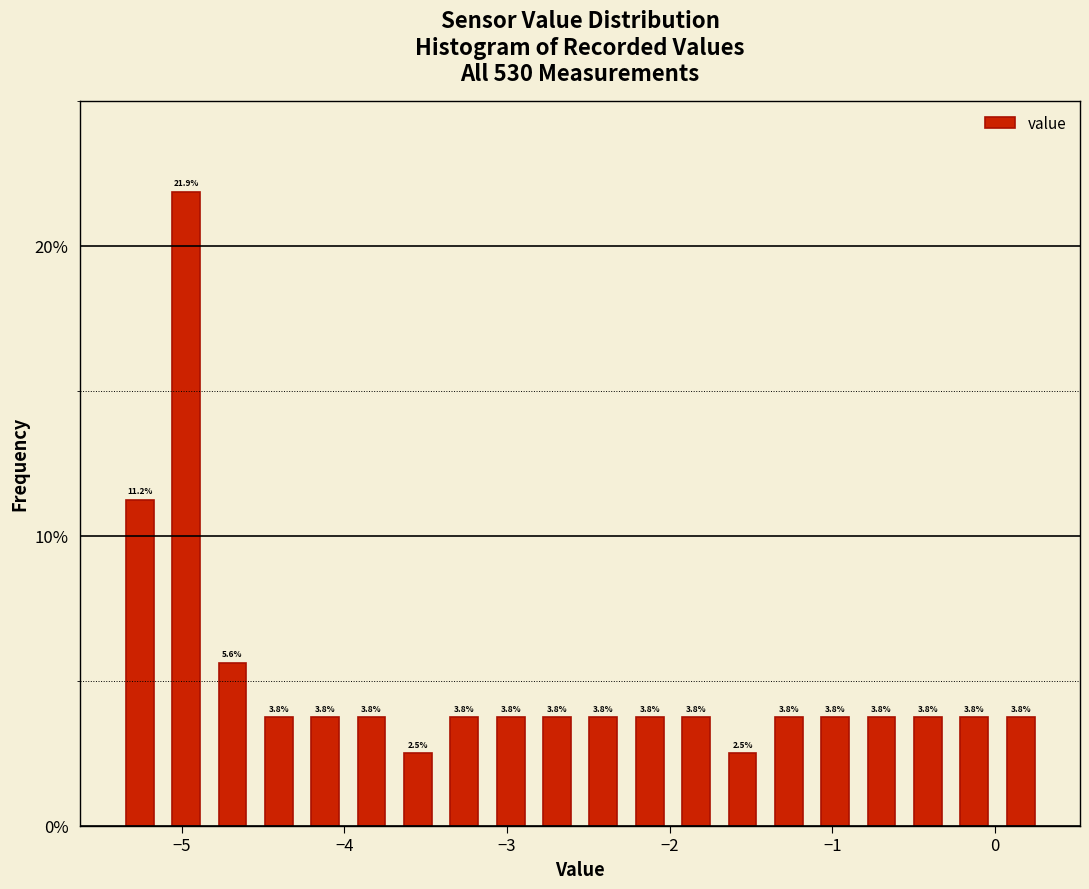

Read against the x-axis, roughly where is the centre of the tallest bar?

-5.0